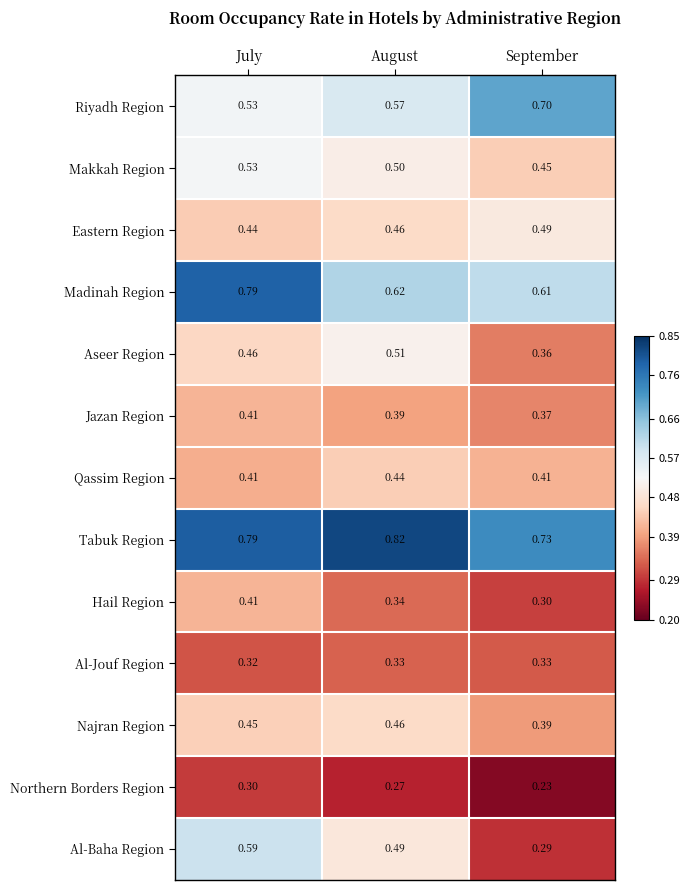

Where is Tabuk Region nearest to the value 0?

September